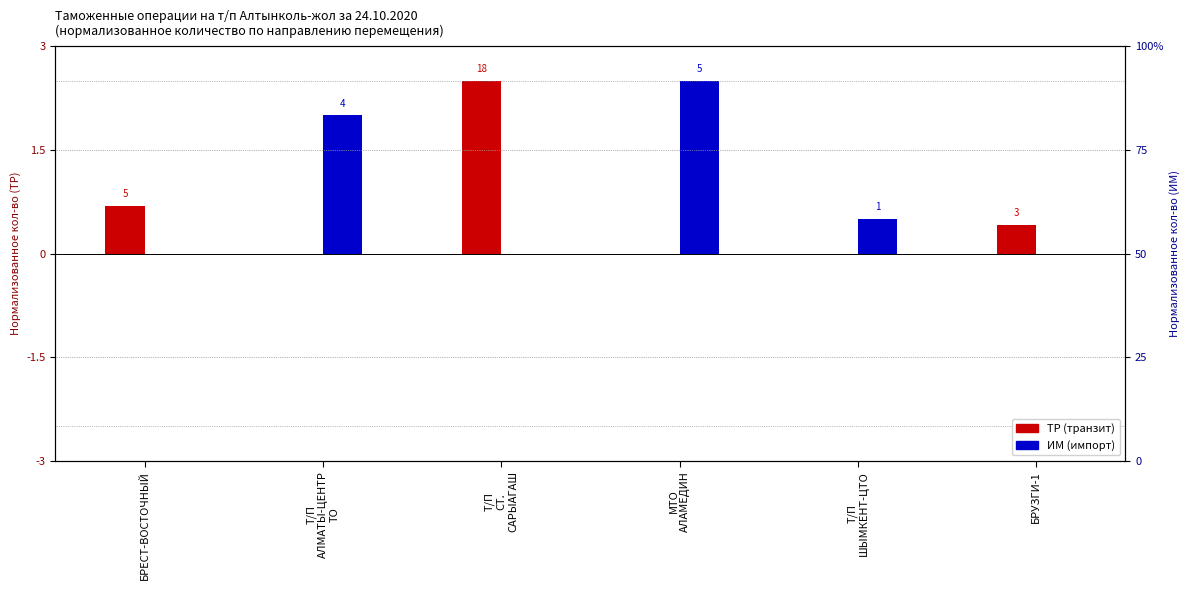

Reading left to right, list all the values displayed in this chart.

ТР (транзит): БРЕСТ-ВОСТОЧНЫЙ=0.7	Т/П
АЛМАТЫ-ЦЕНТР
ТО=0.0	Т/П
СТ.
САРЫАГАШ=2.5	МТО
АЛАМЕДИН=0.0	Т/П
ШЫМКЕНТ-ЦТО=0.0	БРУЗГИ-1=0.4
ИМ (импорт): БРЕСТ-ВОСТОЧНЫЙ=0.0	Т/П
АЛМАТЫ-ЦЕНТР
ТО=2.0	Т/П
СТ.
САРЫАГАШ=0.0	МТО
АЛАМЕДИН=2.5	Т/П
ШЫМКЕНТ-ЦТО=0.5	БРУЗГИ-1=0.0